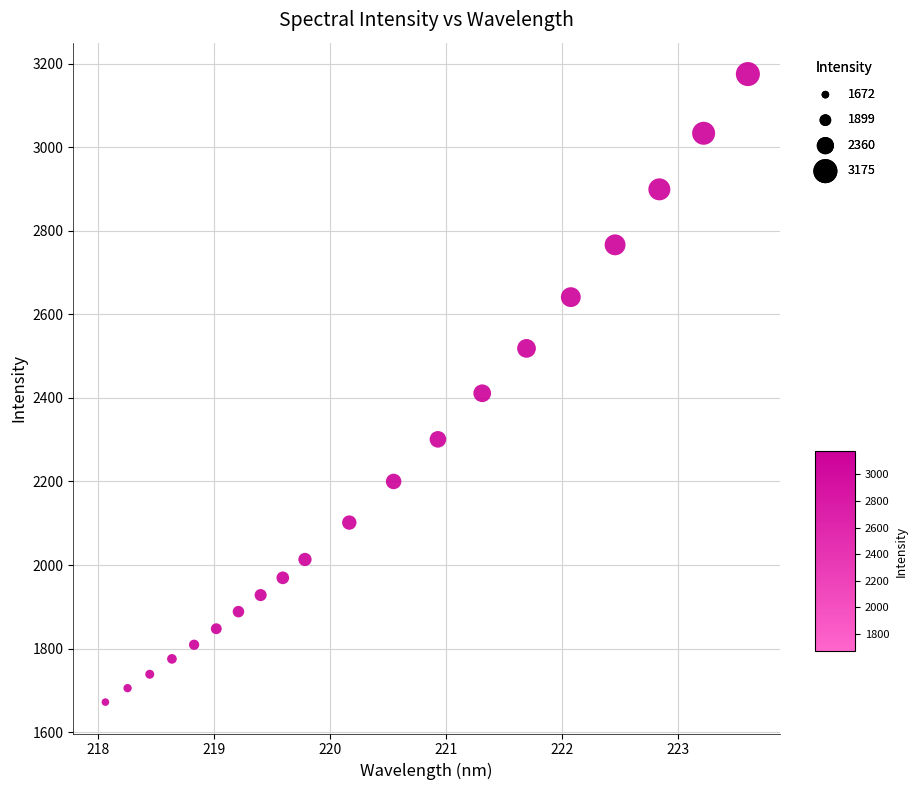

What is the range of X values (max minus min)?

5.5